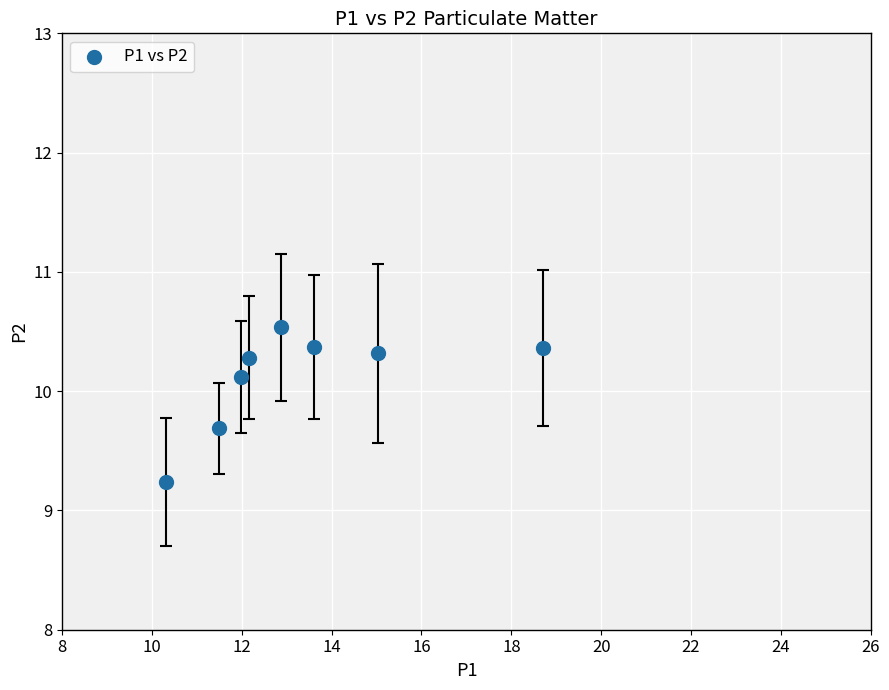

What Y value in the scatter plot is closest to 9?

9.2